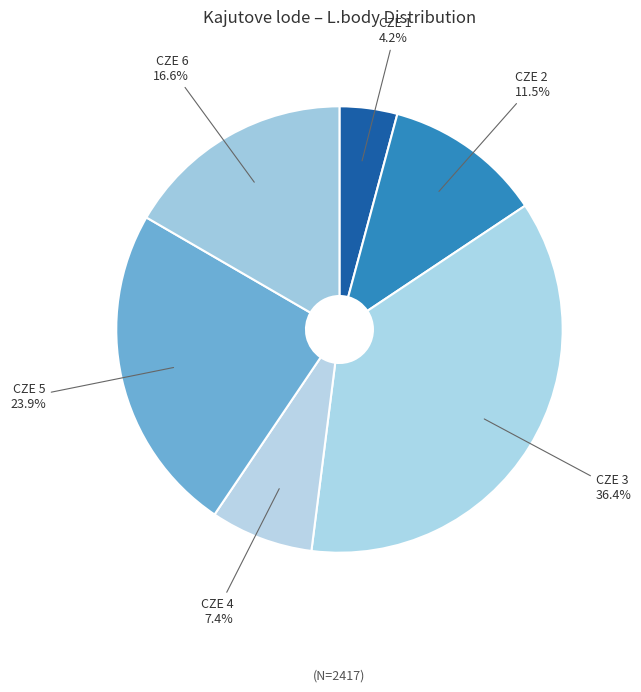

Rank the categories by value from lowest to highest.

CZE 1, CZE 4, CZE 2, CZE 6, CZE 5, CZE 3